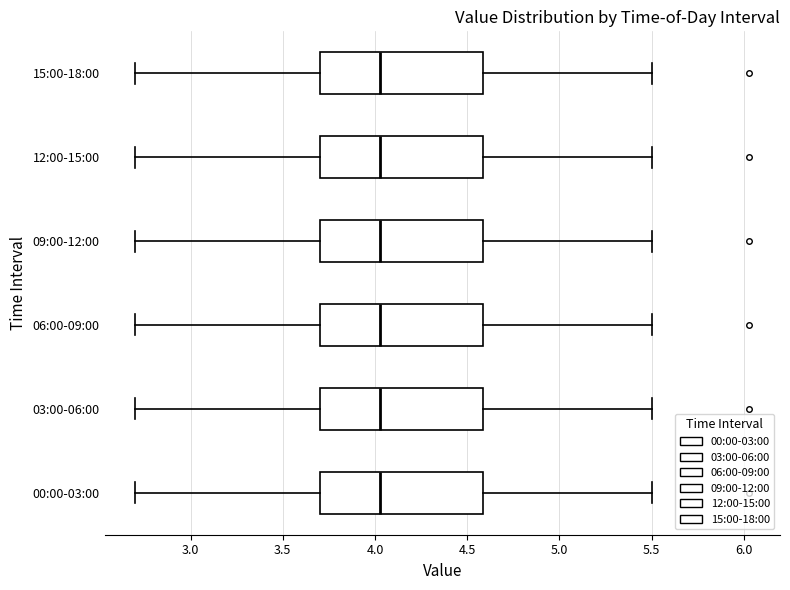

Reading bottom to top, transcribe this box plot: for each box, give where its median line is, the range the box spans, and where its two whiskers end, as read against the x-axis. The values are not printed on the chart, so give them approximately, as read against the axis.

00:00-03:00: median 4.05, box 3.70 to 4.60, whiskers 2.70 to 5.50
03:00-06:00: median 4.05, box 3.70 to 4.60, whiskers 2.70 to 5.50
06:00-09:00: median 4.05, box 3.70 to 4.60, whiskers 2.70 to 5.50
09:00-12:00: median 4.05, box 3.70 to 4.60, whiskers 2.70 to 5.50
12:00-15:00: median 4.05, box 3.70 to 4.60, whiskers 2.70 to 5.50
15:00-18:00: median 4.05, box 3.70 to 4.60, whiskers 2.70 to 5.50